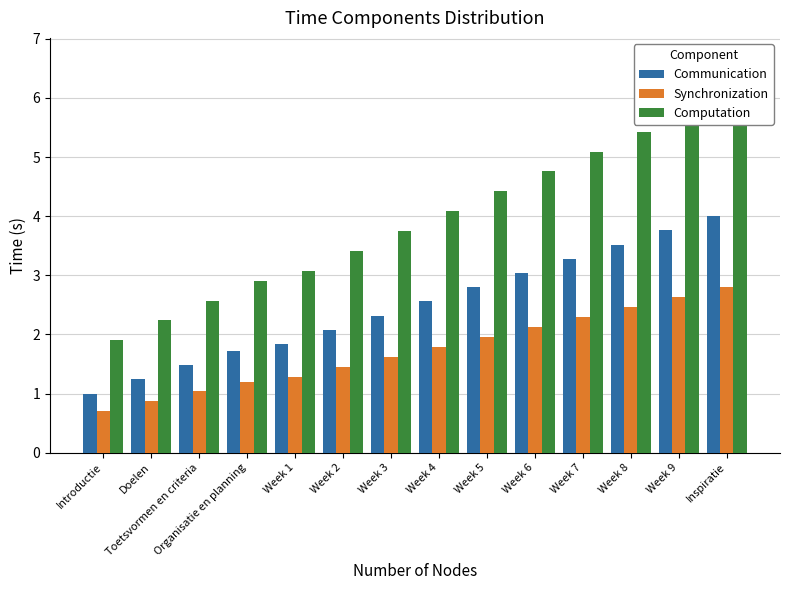

What is the maximum value shown in the chart?

6.1